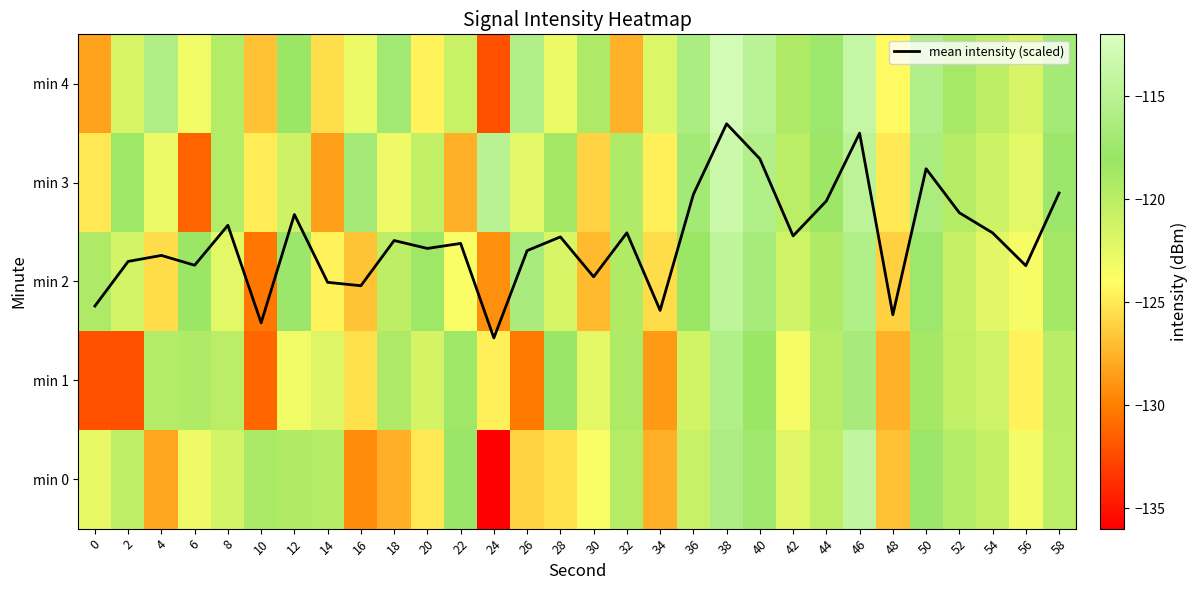

Which series has the largest range (max minus min)?

min 0